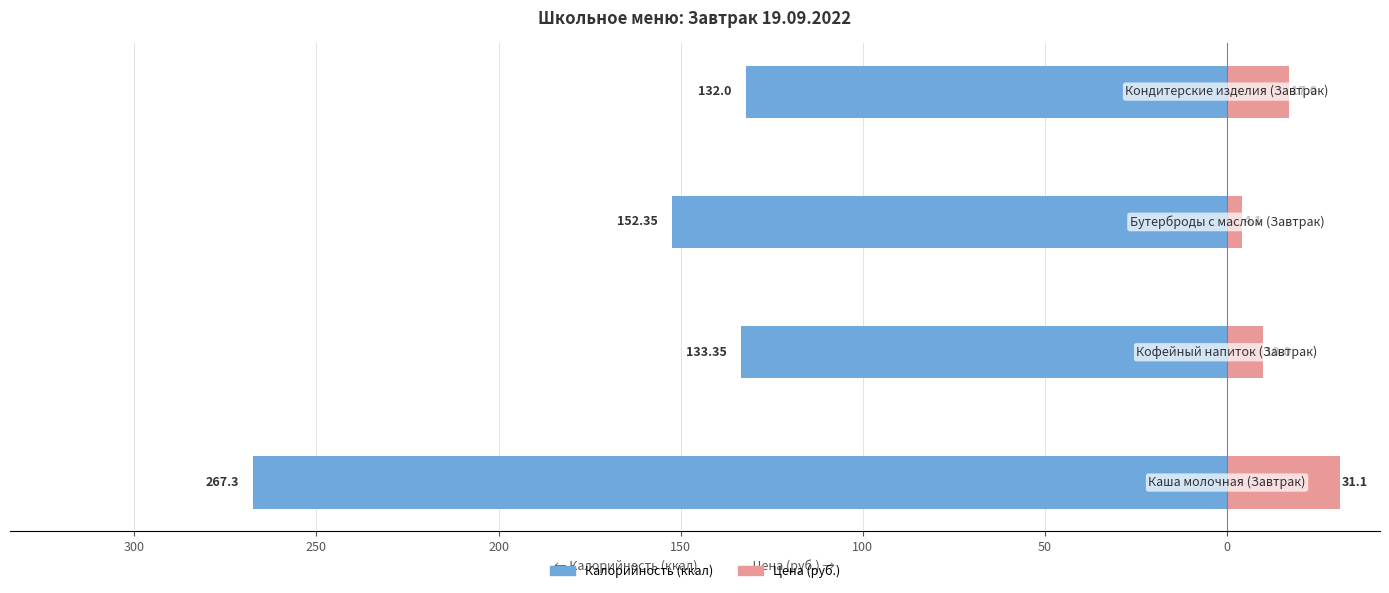

Reading left to right, transcribe all the data shown in this chart.

Калорийность: 350=-267.3	300=-133.3	250=-152.3	200=-132.0
Цена: 350=31.1	300=10.0	250=4.1	200=17.0